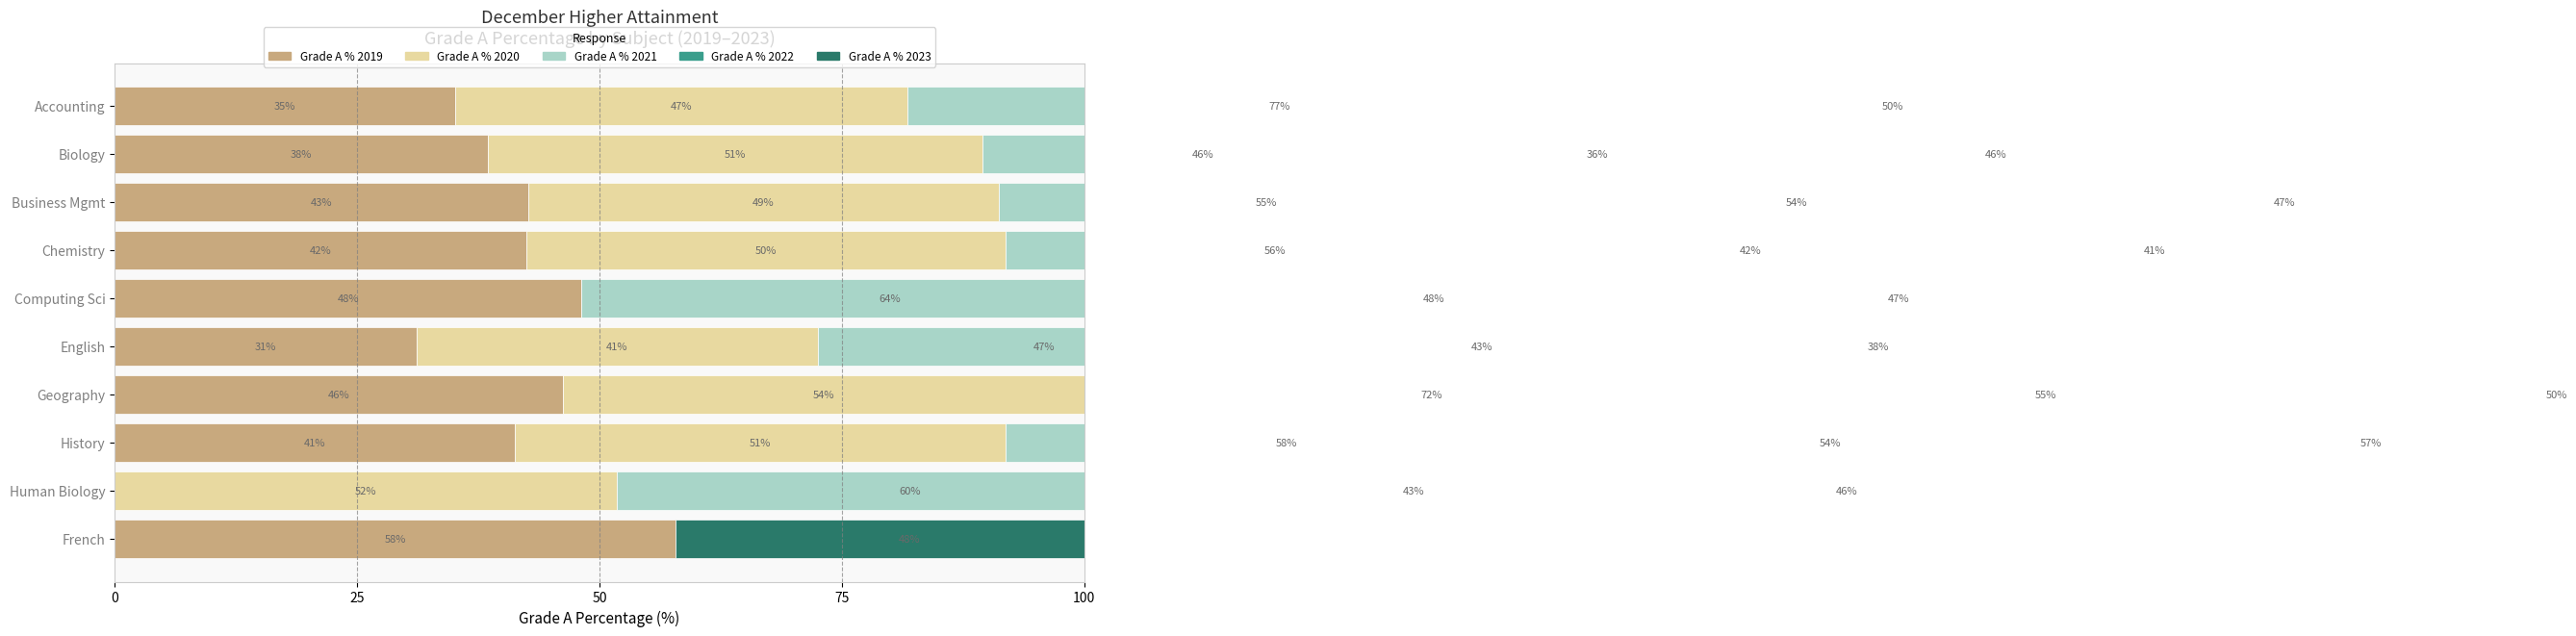

Are the bars horizontal?

Yes